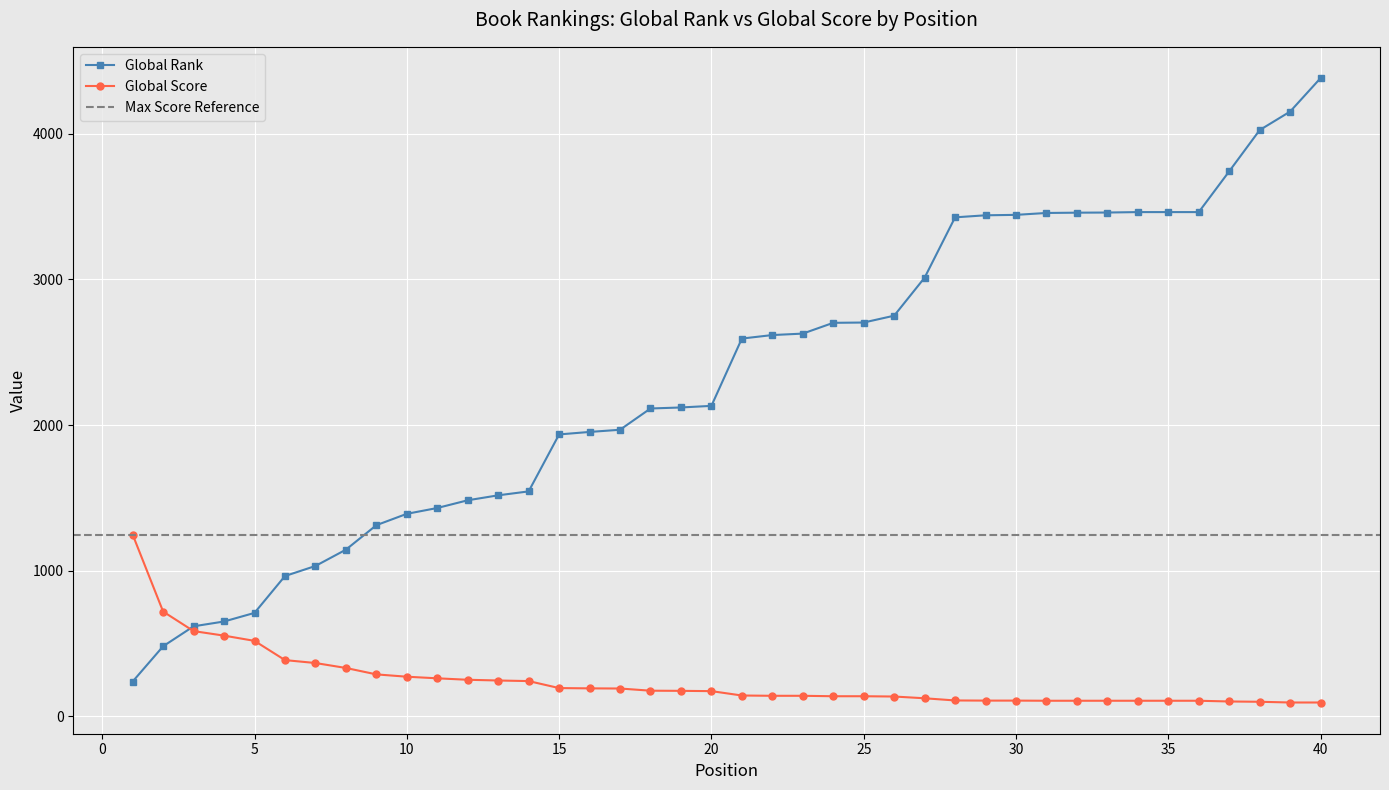

What is the total value across all series at 25?

2843